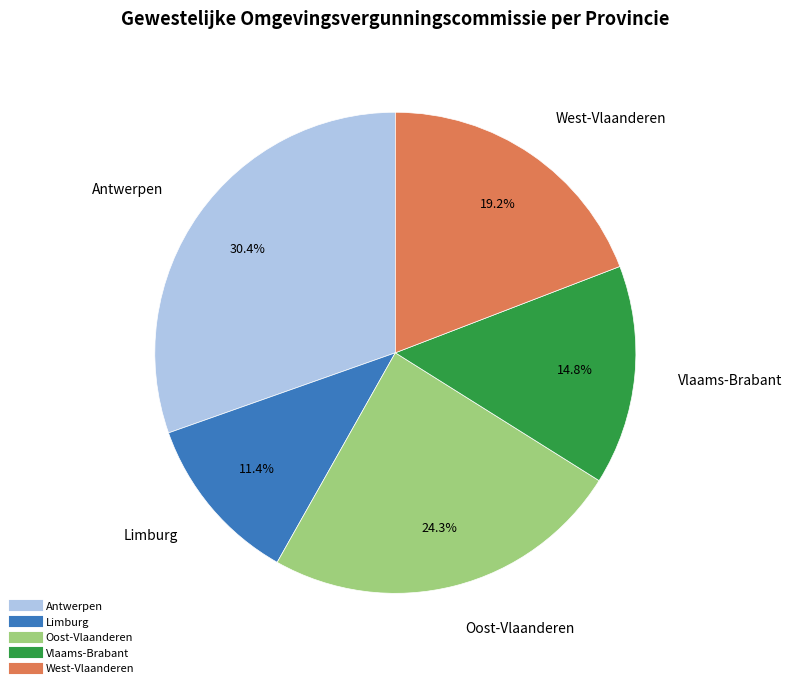

To the nearest percent, what portion does Oost-Vlaanderen represent?

24%